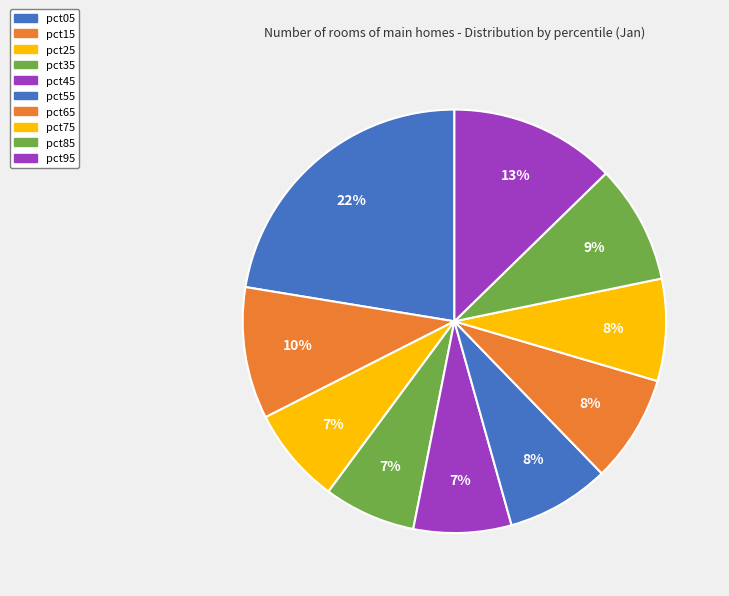

How many segments does this pie chart have?

10